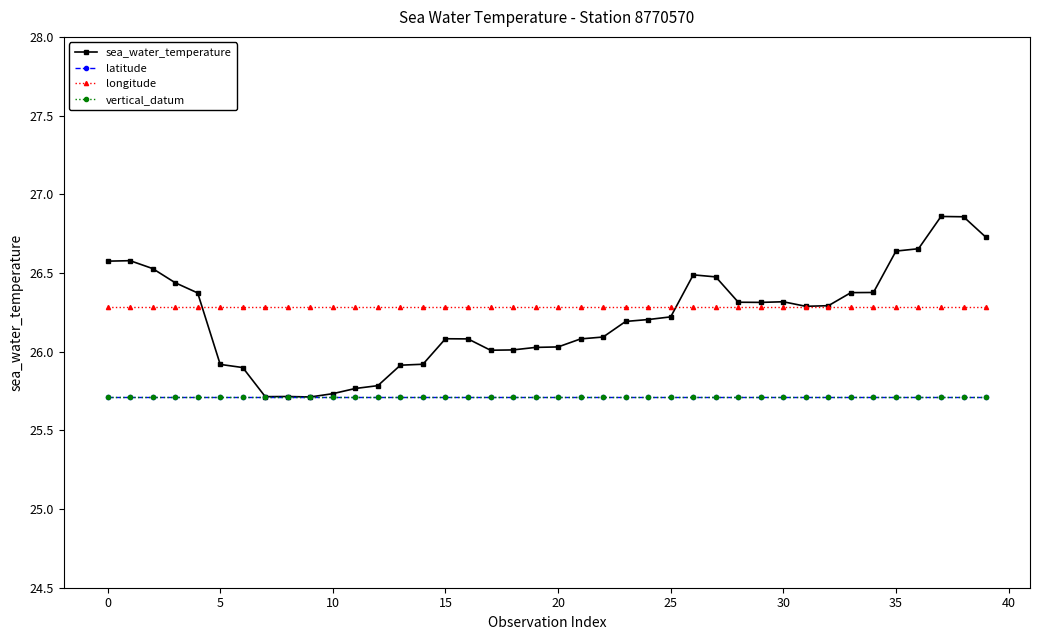

Is this an area chart (filled region under the line)?

No